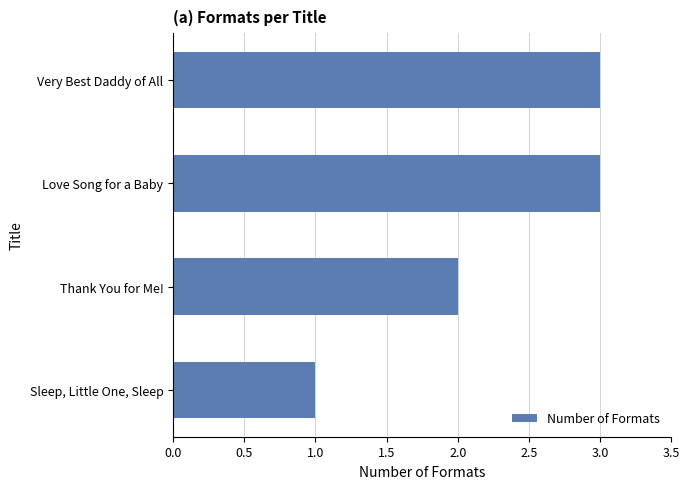

What is the sum of all values?

9